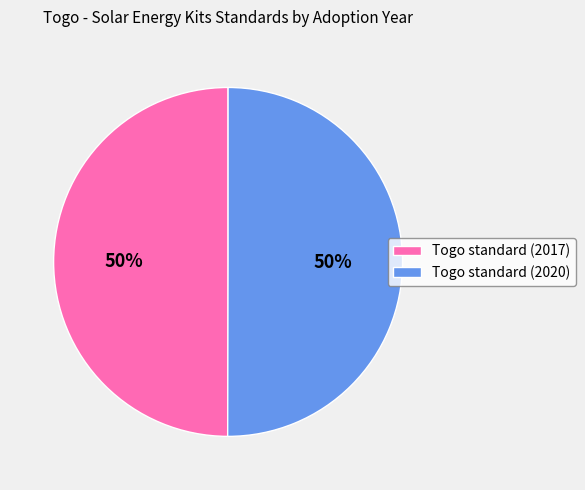

True or false: Togo standard (2020) accounts for 36% of the total.

False